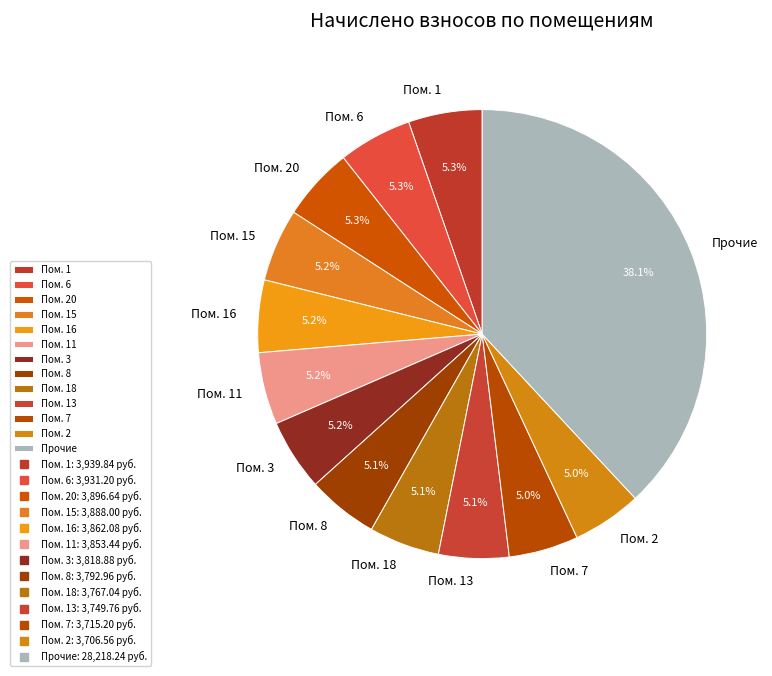

What is the ratio of the value at Пом. 16 to the value at Пом. 3?

1.0